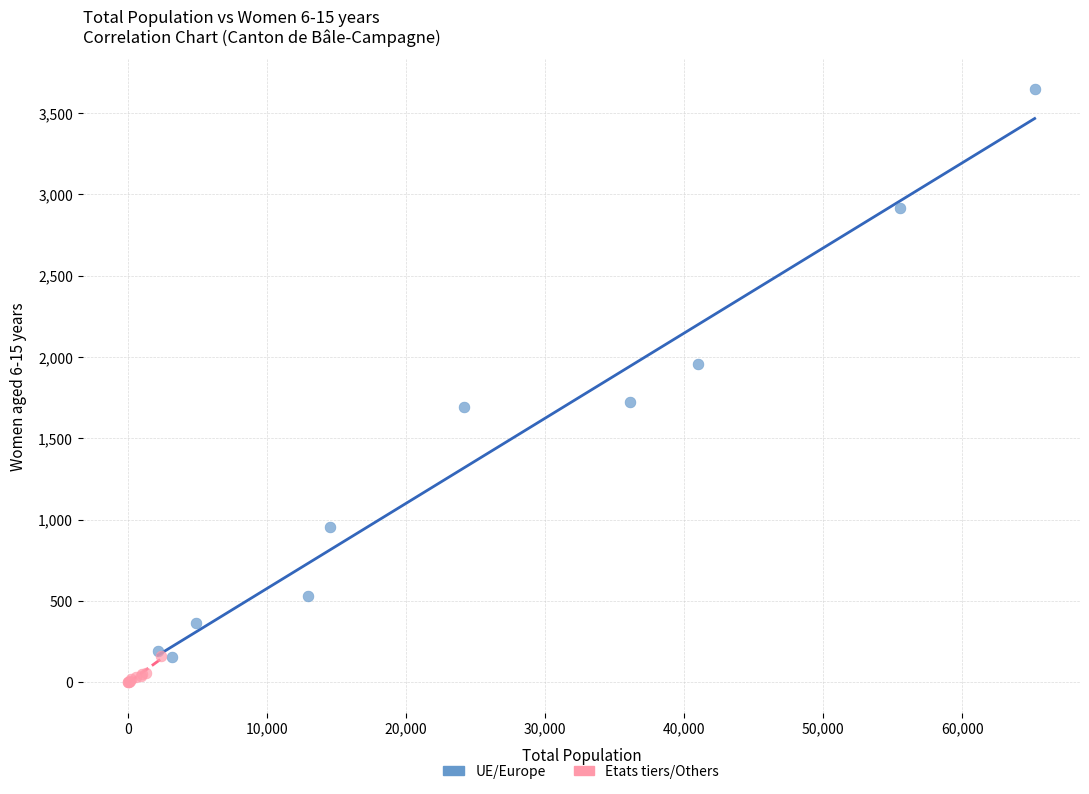

Which series has the largest Y range (max minus min)?

UE/Europe